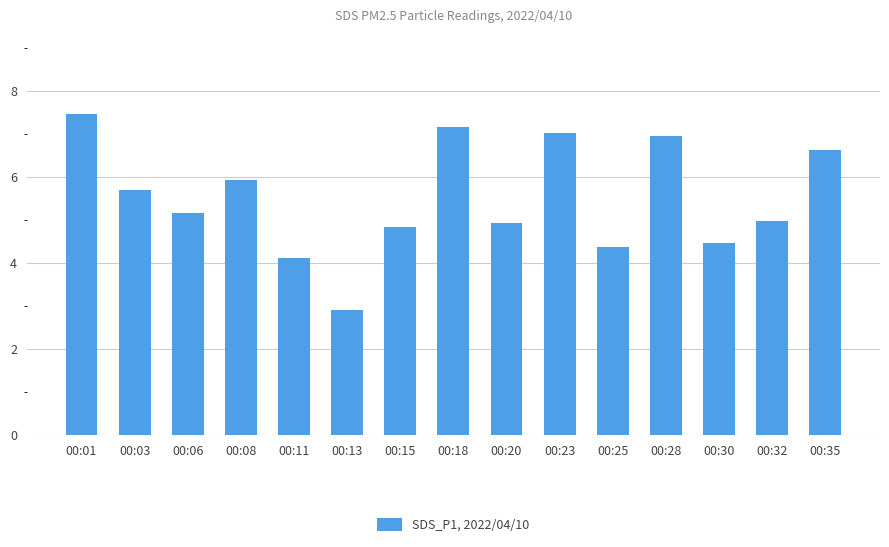

Between 00:01 and 00:18, which is larger?

00:01